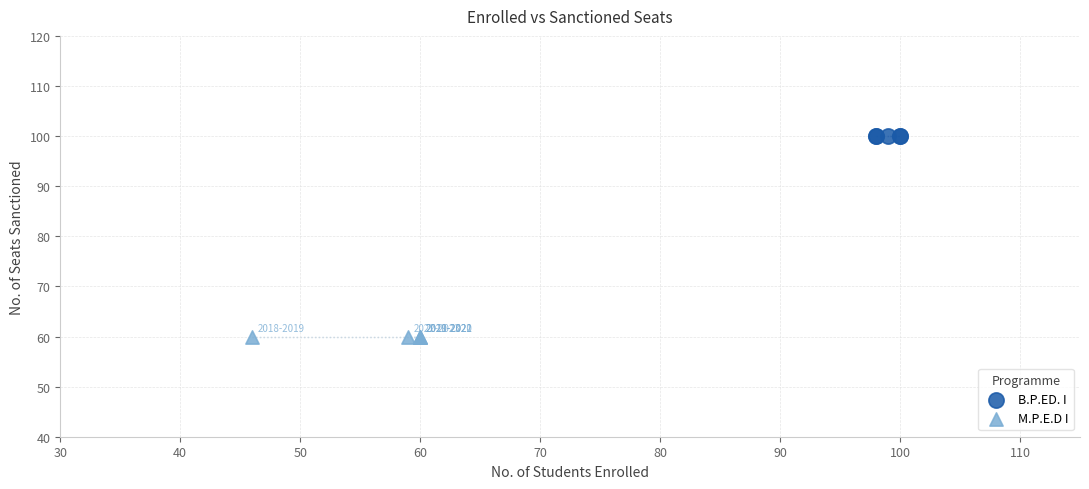

Which series reaches the maximum Y coordinate?

B.P.ED. I